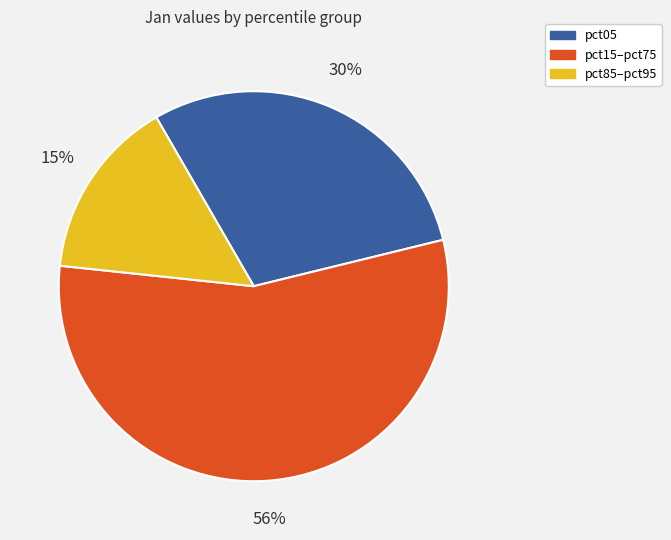

To the nearest percent, what is the difference between the largest and smallest slice percentages?

41%